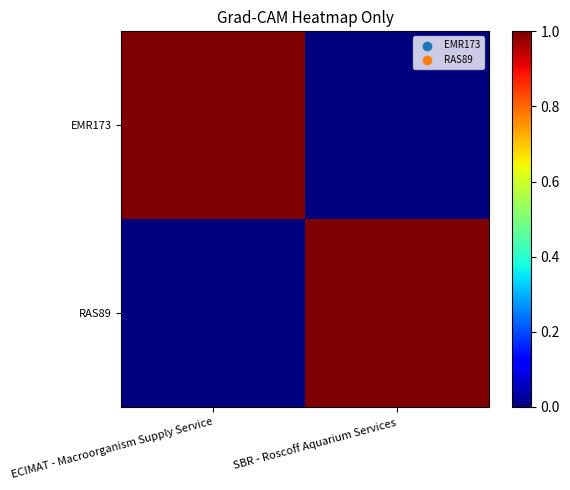

Reading left to right, transcribe all the data shown in this chart.

EMR173: ECIMAT - Macroorganism Supply Service=1	SBR - Roscoff Aquarium Services=0
RAS89: ECIMAT - Macroorganism Supply Service=0	SBR - Roscoff Aquarium Services=1